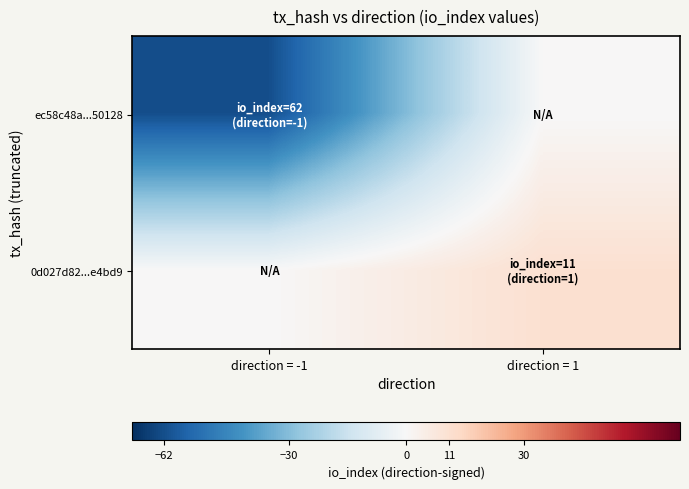

What is the total value across all series at direction = -1?

-62